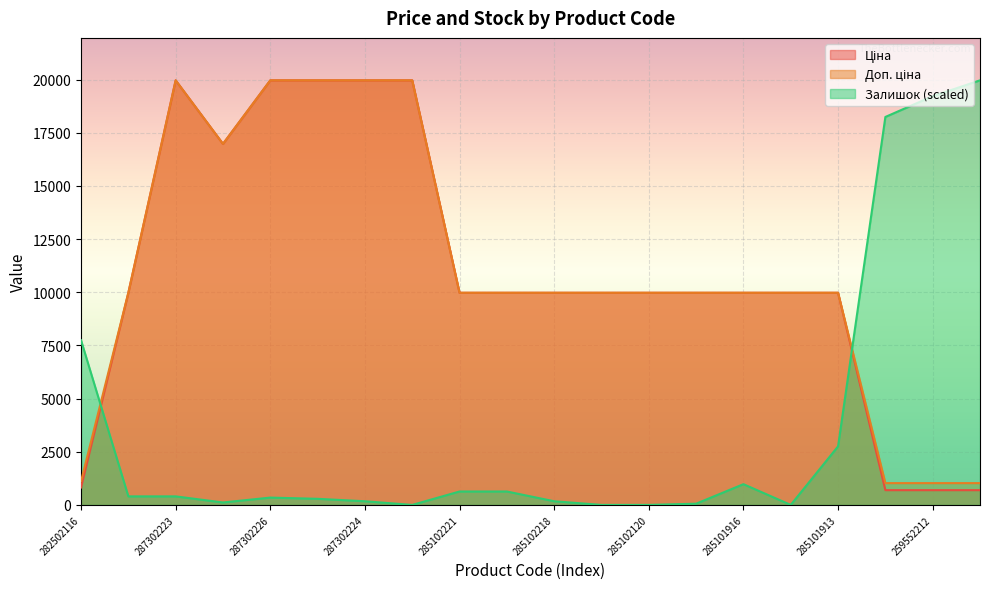

Which has a higher value, 285101569 or 259552213?

285101569